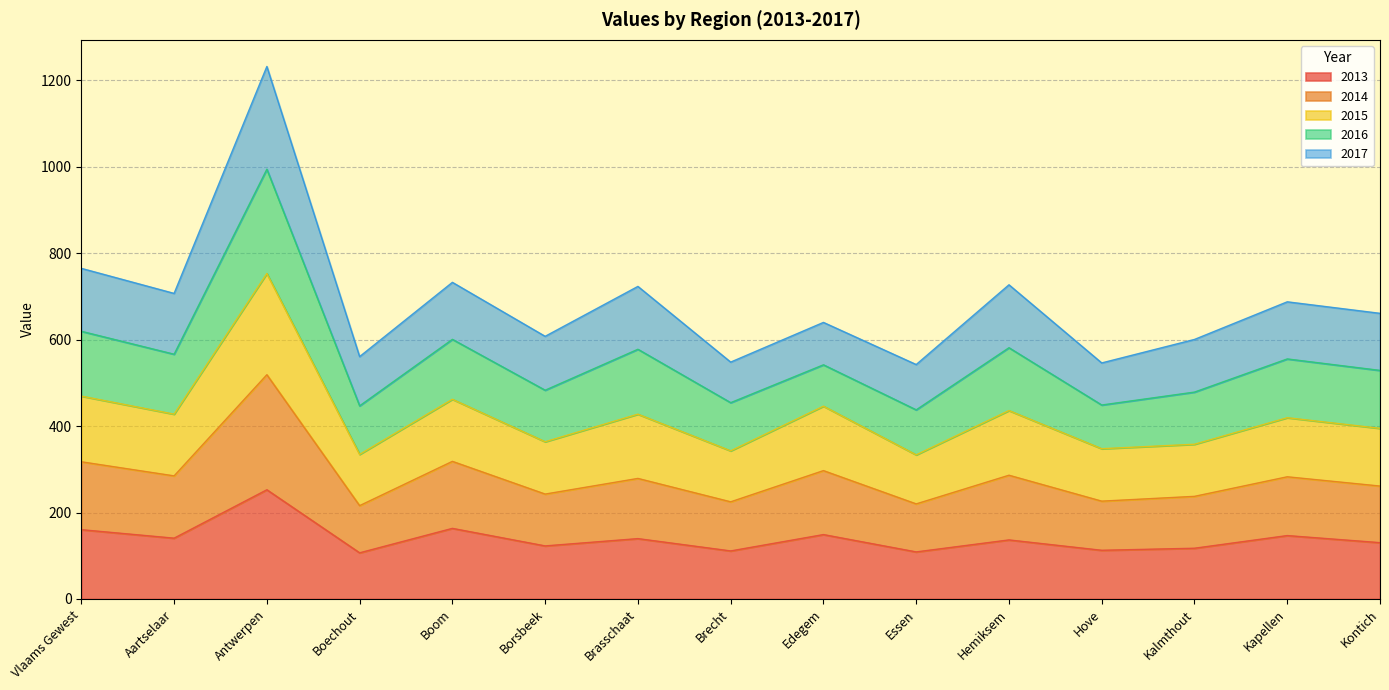

What is the minimum value for 2013?

106.8